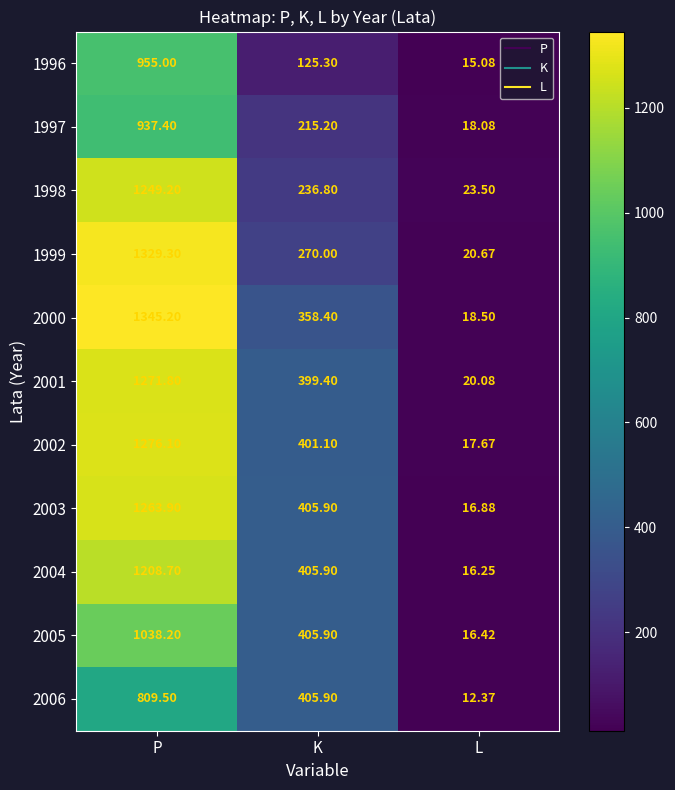

What is the total value across all series at L?

195.5